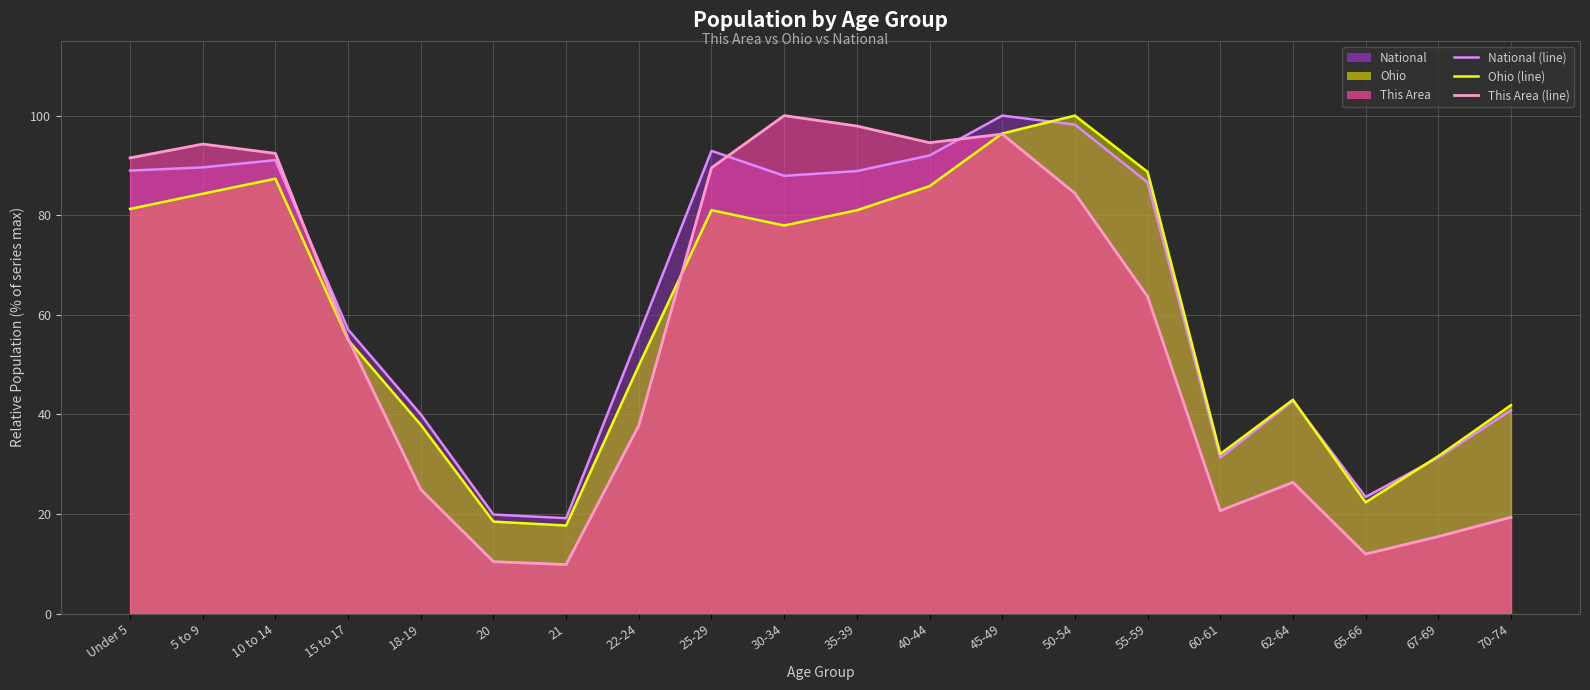

At which label does This Area (line) reach its peak?

30-34